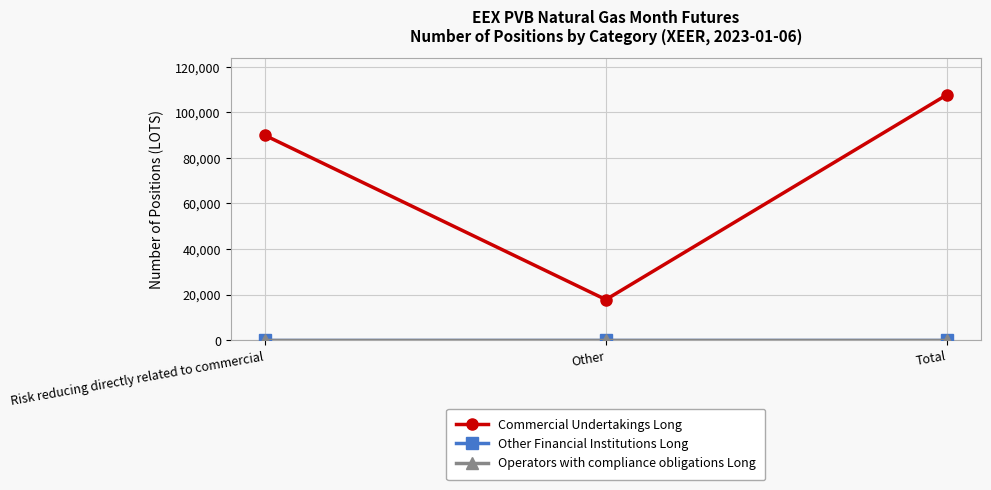

Which series has the largest range (max minus min)?

Commercial Undertakings Long